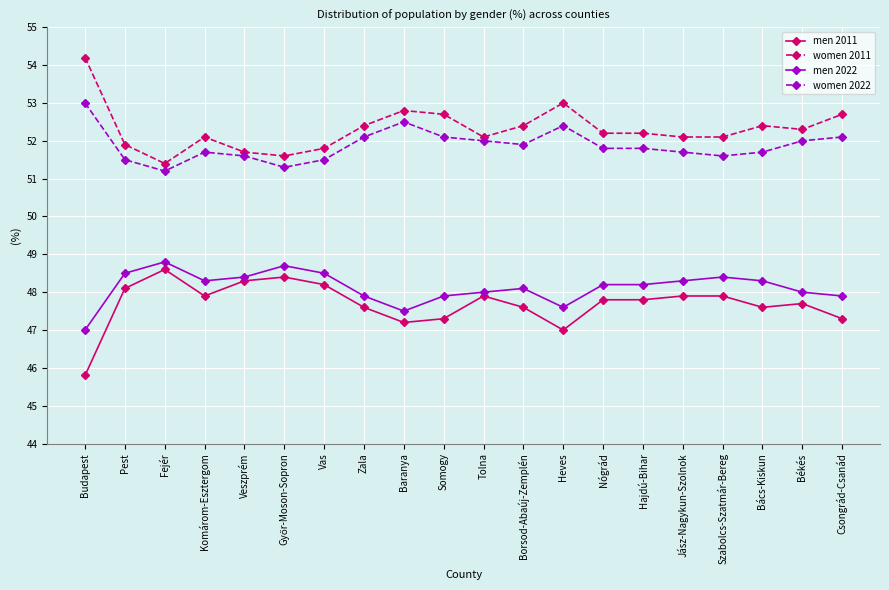

Rank the series by their maximum value, from lowest to highest.

men 2011, men 2022, women 2022, women 2011